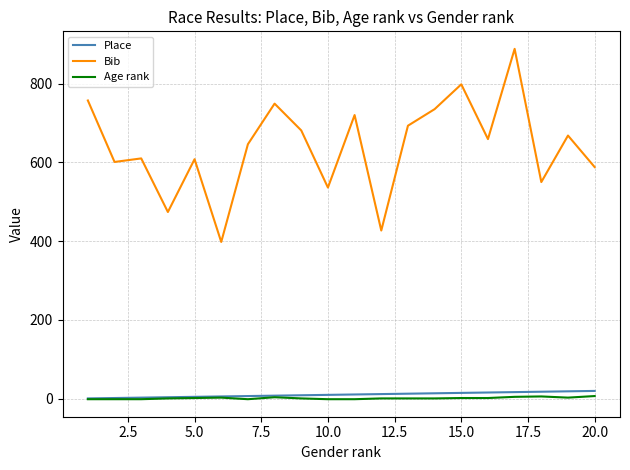

What is the greatest value displayed?

888